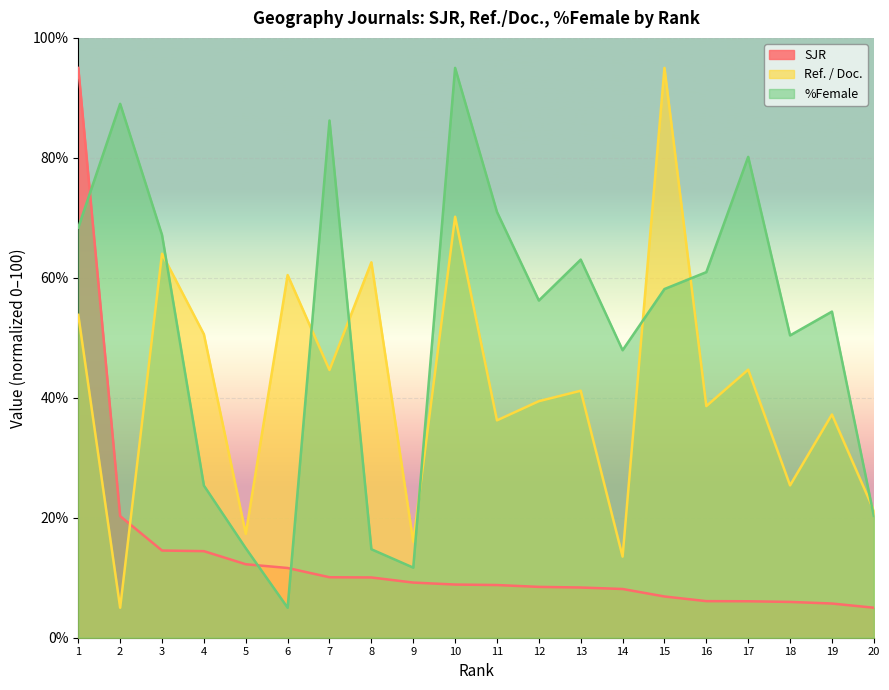

At how many categories does at least one series exceed 8?

20